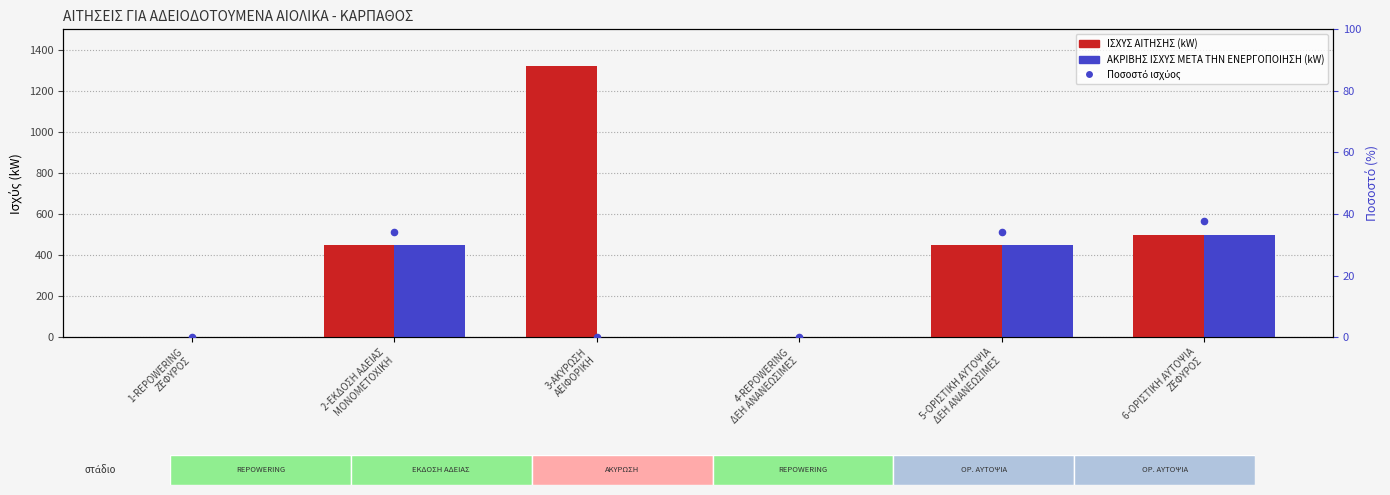

What is the total value across all series at 3-ΑΚΥΡΩΣΗ
ΑΕΙΦΟΡΙΚΗ?

1320.0